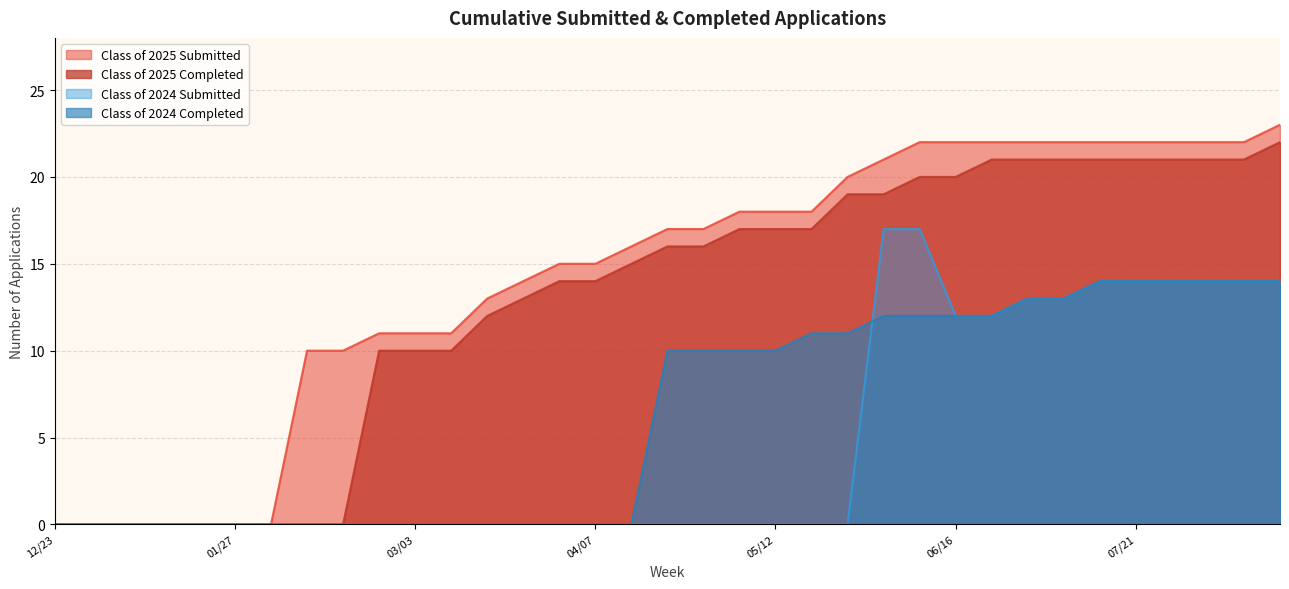

Is the value of Class of 2025 Completed at 02/03 greater than the value of Class of 2025 Submitted at 07/28?

No